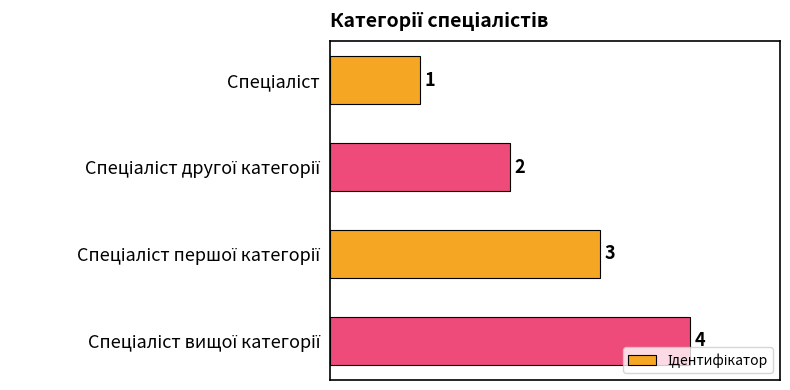

What is the minimum value shown in the chart?

1